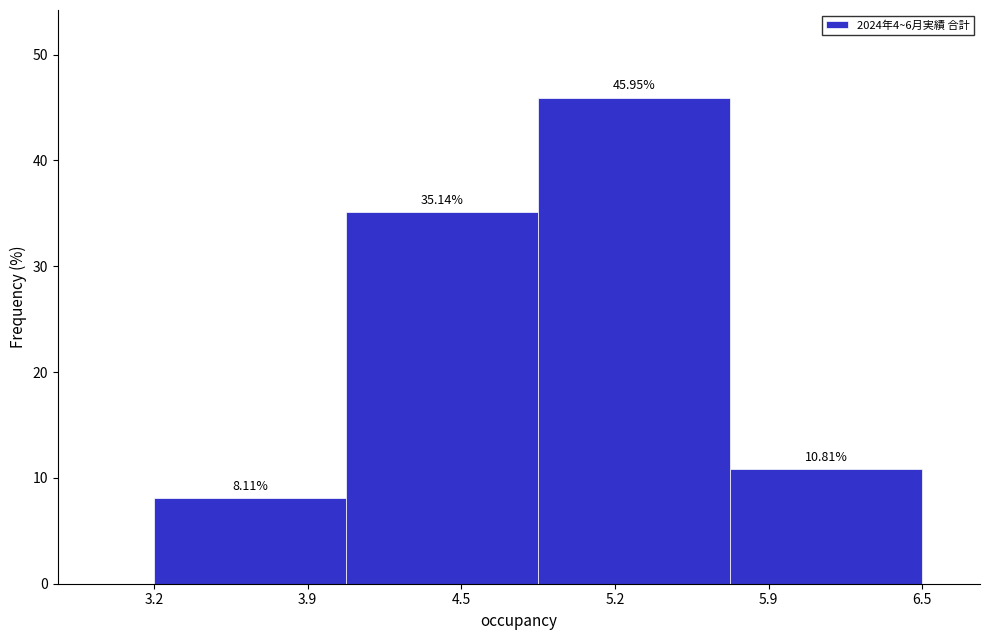

What is the change in value from 3.9 to 5.9?

+2.7